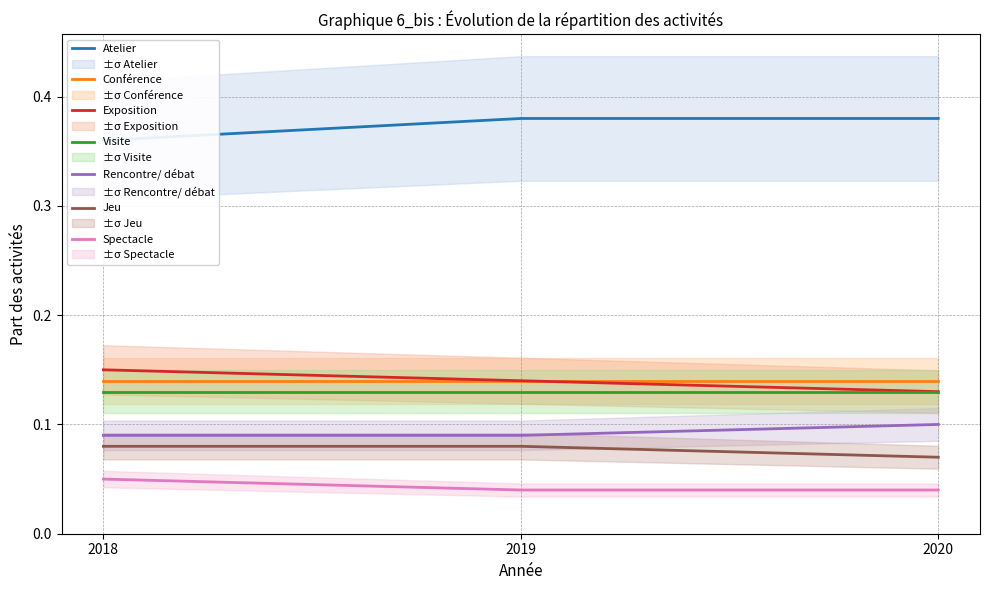

Which series changed the most between 2018 and 2019?

Atelier